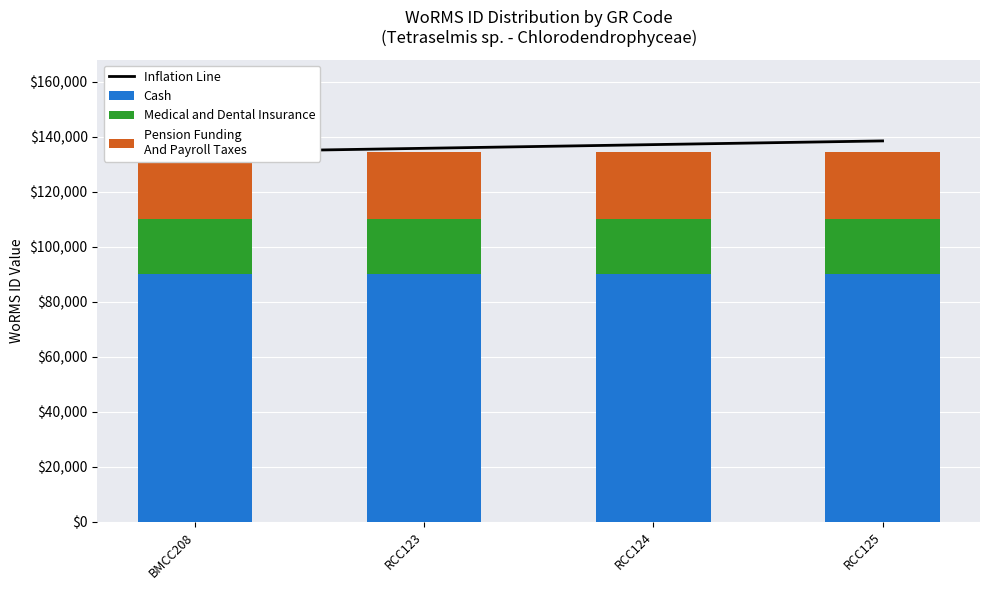

Count the number of data series in this chart.

4